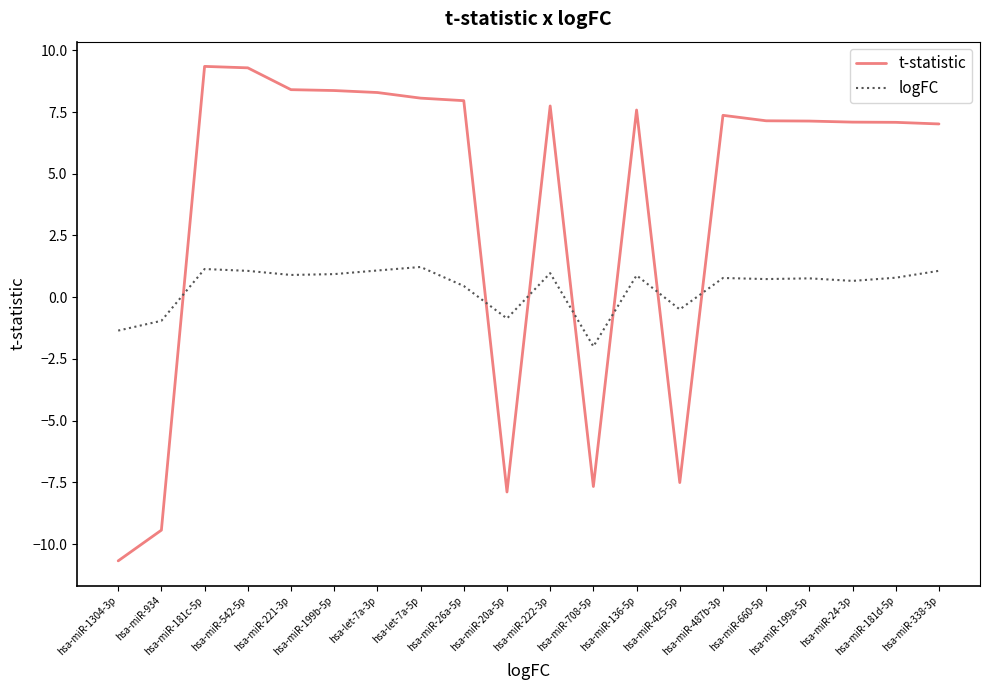

Is the value of t-statistic at hsa-miR-338-3p greater than the value of logFC at hsa-miR-338-3p?

Yes